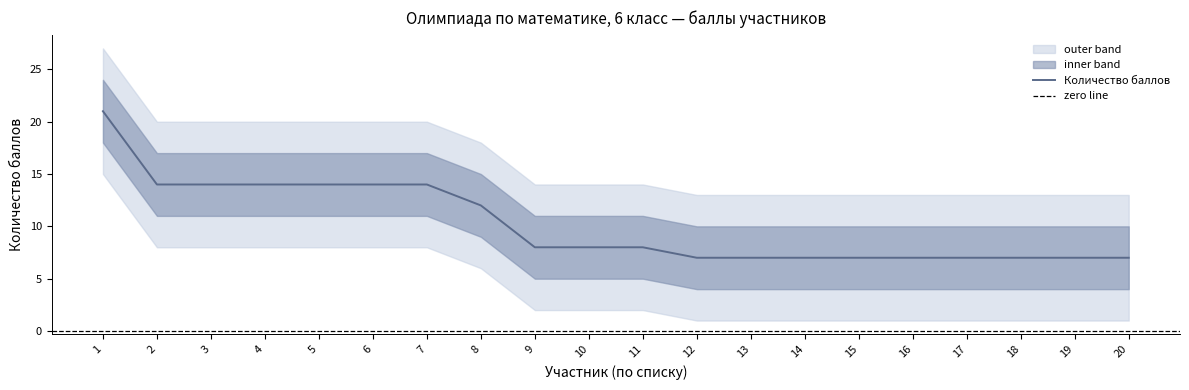

True or false: upper_band and Количество баллов intersect in this chart.

False